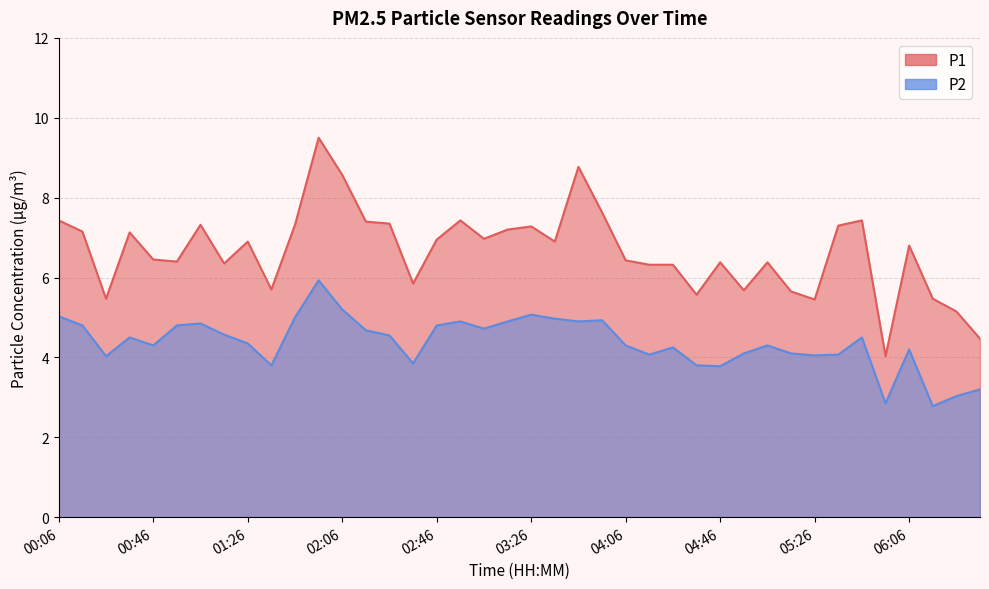

The value of P2 at 00:46 is 6.7. True or false?

False